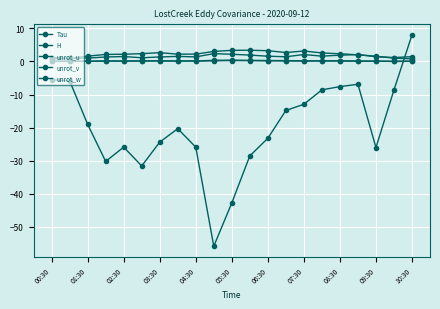

Which series has the largest range (max minus min)?

H